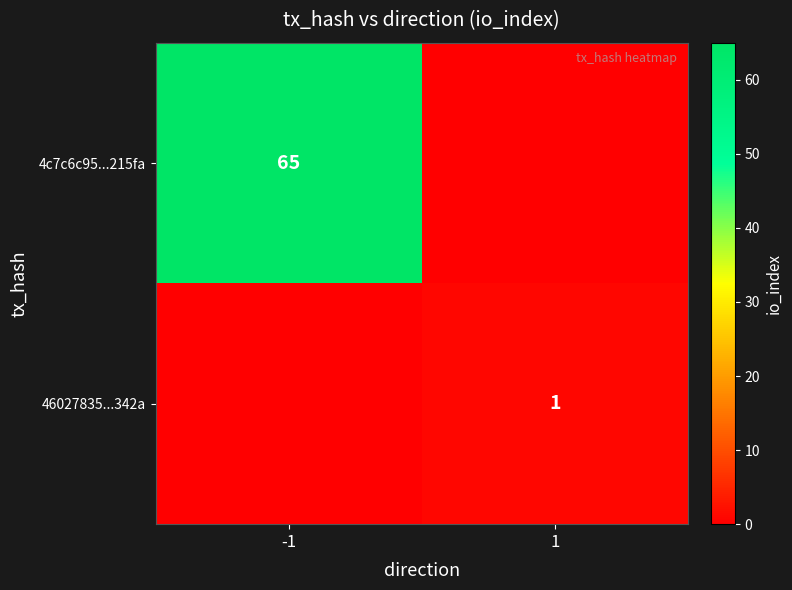

What is the difference between the highest and lowest values at 1?

1